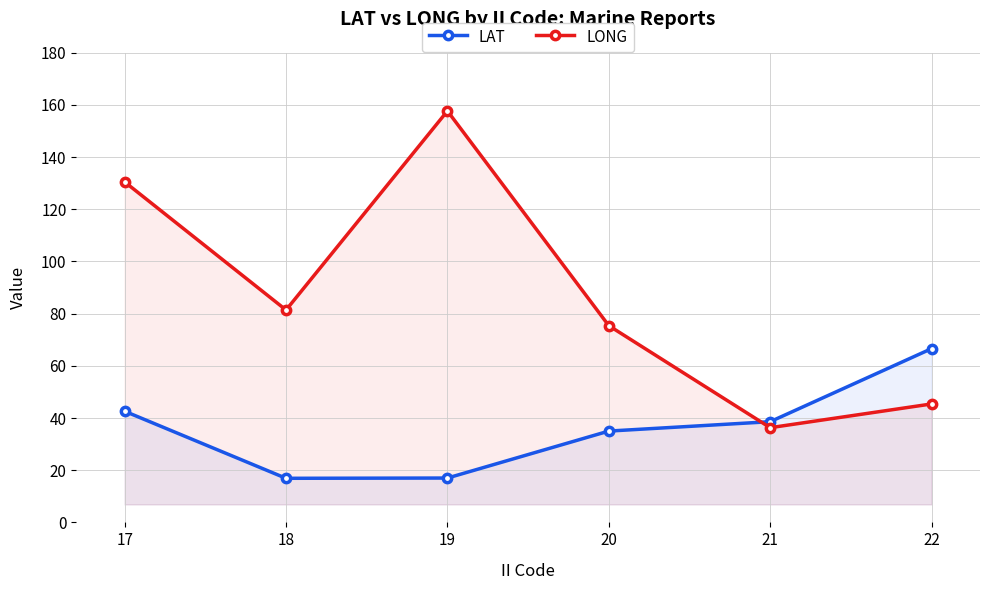

At which category is the sum across all series the highest?

19